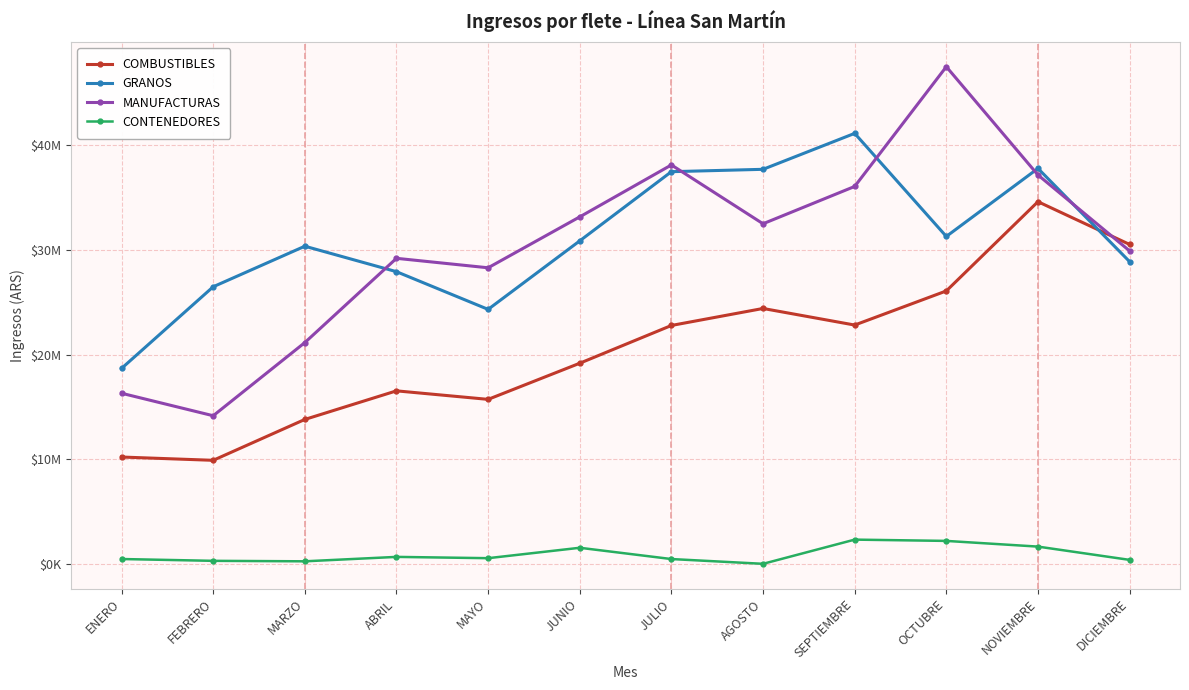

Which series has the largest total across all categories?

GRANOS